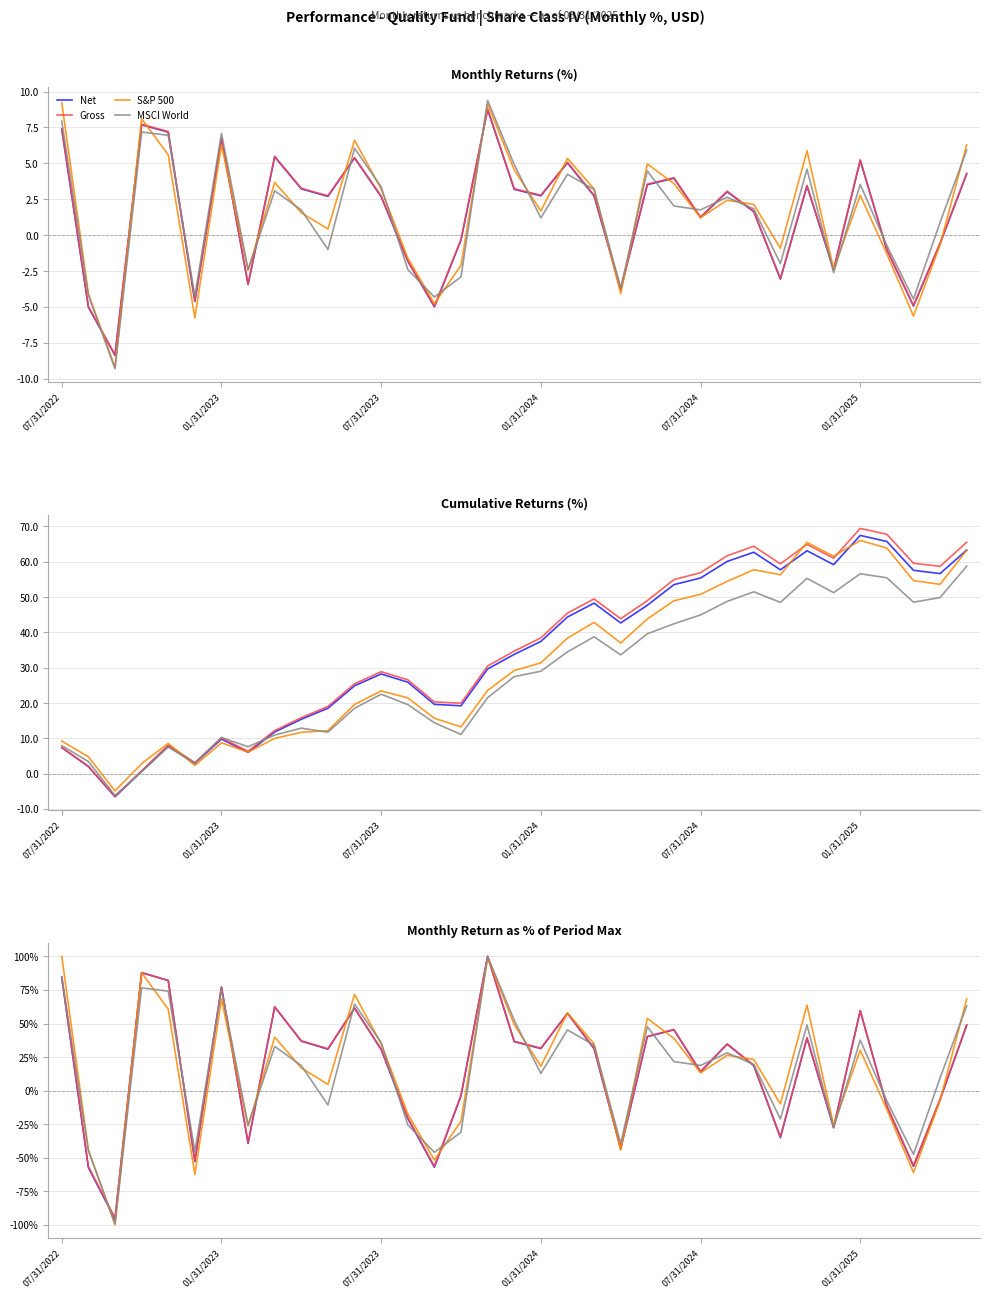

Between 9 and 14, which series saw the biggest shift?

Net